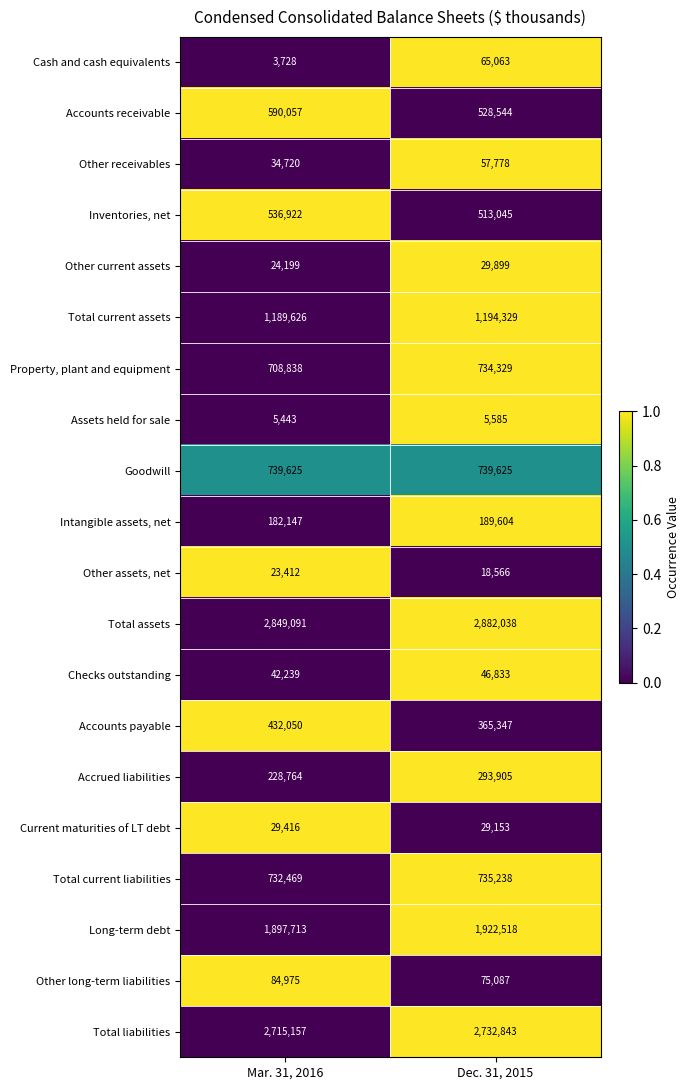

At which category does the chart reach its minimum across all series?

Mar. 31, 2016